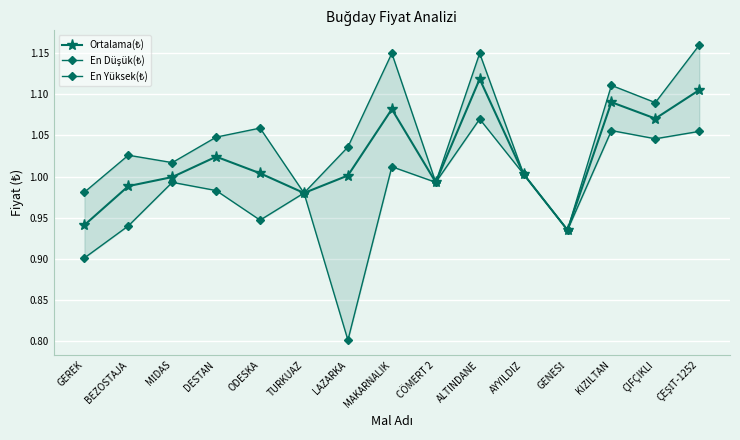

Reading left to right, what are all the values shown in this chart?

Ortalama(₺): 0.9	1.0	1.0	1.0	1.0	1.0	1.0	1.1	1.0	1.1	1.0	0.9	1.1	1.1	1.1
En Düşük(₺): 0.9	0.9	1.0	1.0	0.9	1.0	0.8	1.0	1.0	1.1	1.0	0.9	1.1	1.0	1.1
En Yüksek(₺): 1.0	1.0	1.0	1.0	1.1	1.0	1.0	1.1	1.0	1.1	1.0	0.9	1.1	1.1	1.2